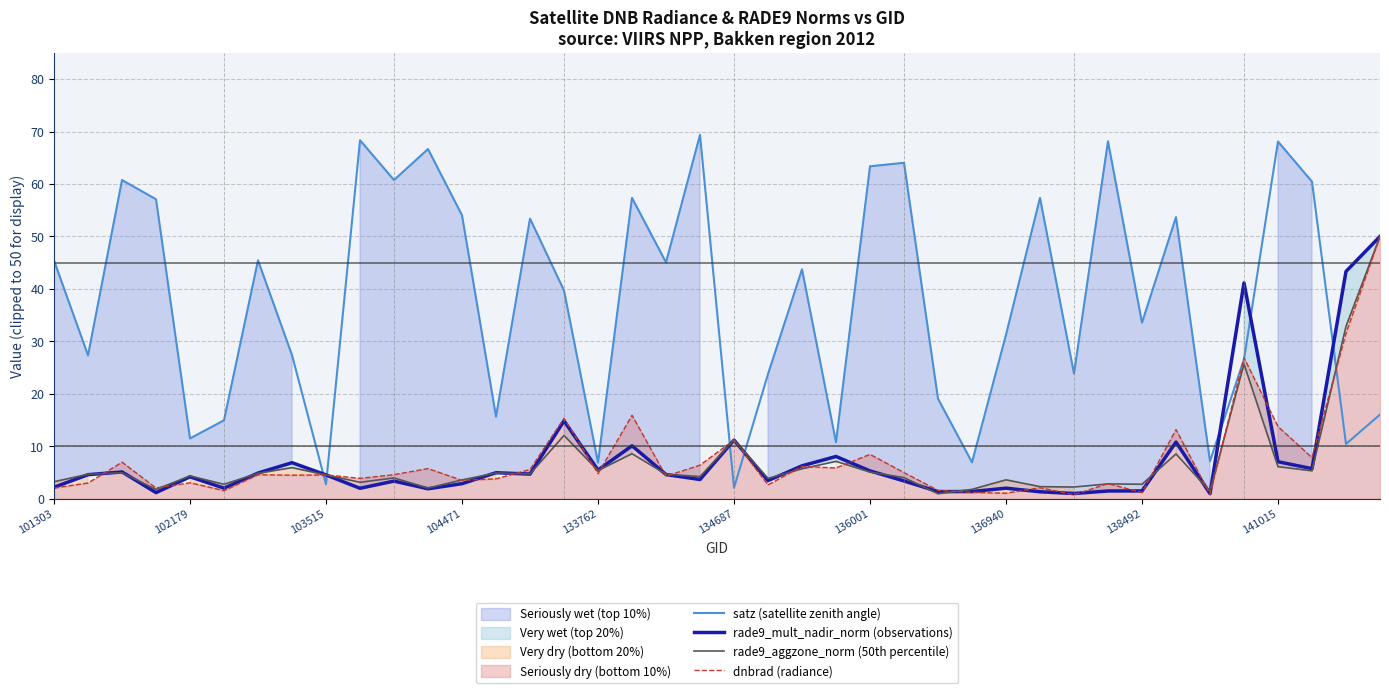

True or false: dnbrad (radiance) has more than 1 points higher than both neighbors.

True